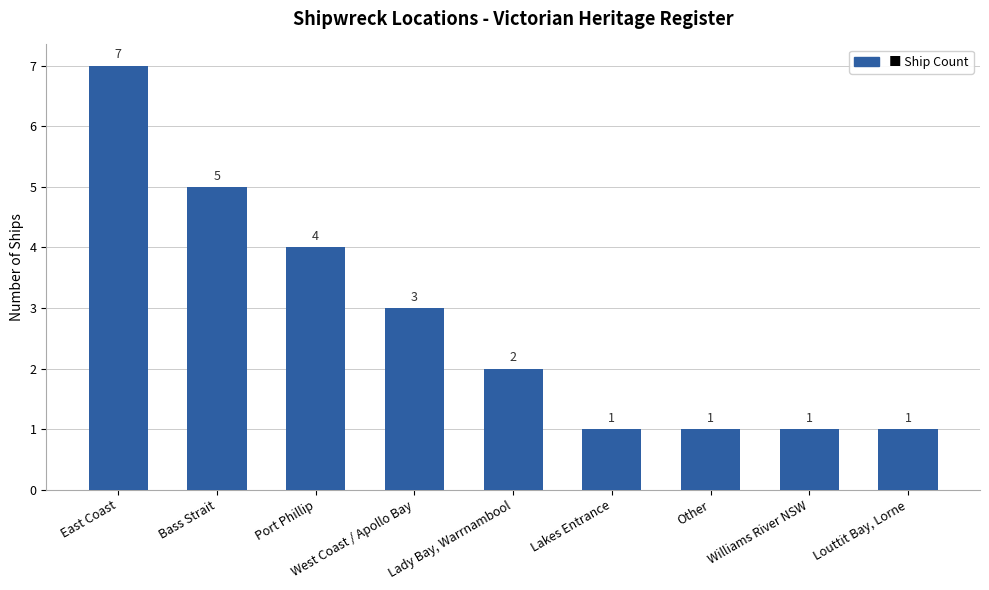

Approximately how many times larger is the value at Louttit Bay, Lorne compared to West Coast / Apollo Bay?

0.3